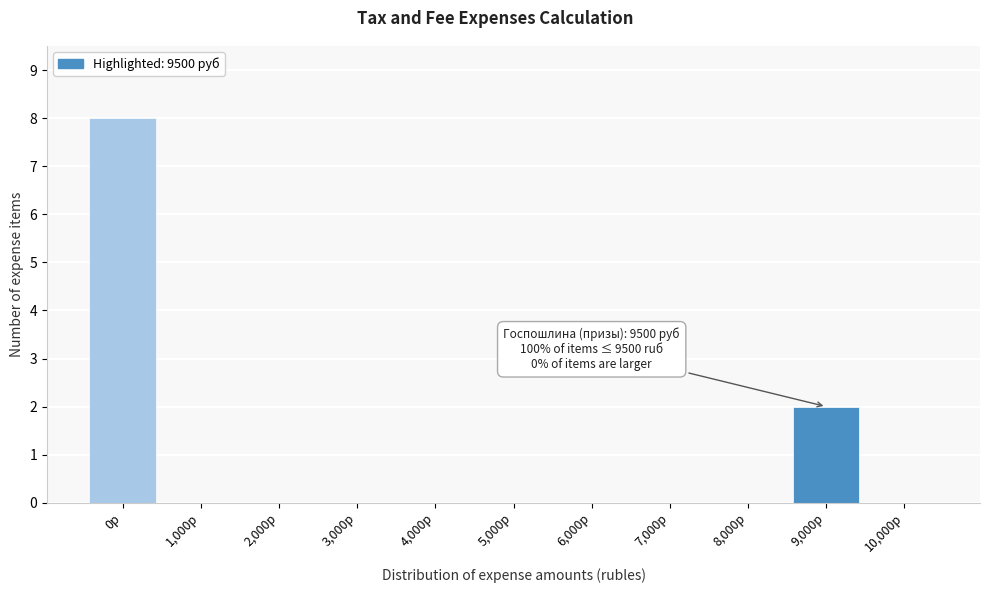

Reading left to right, transcribe all the data shown in this chart.

0р=8	1,000р=0	2,000р=0	3,000р=0	4,000р=0	5,000р=0	6,000р=0	7,000р=0	8,000р=0	9,000р=2	10,000р=0